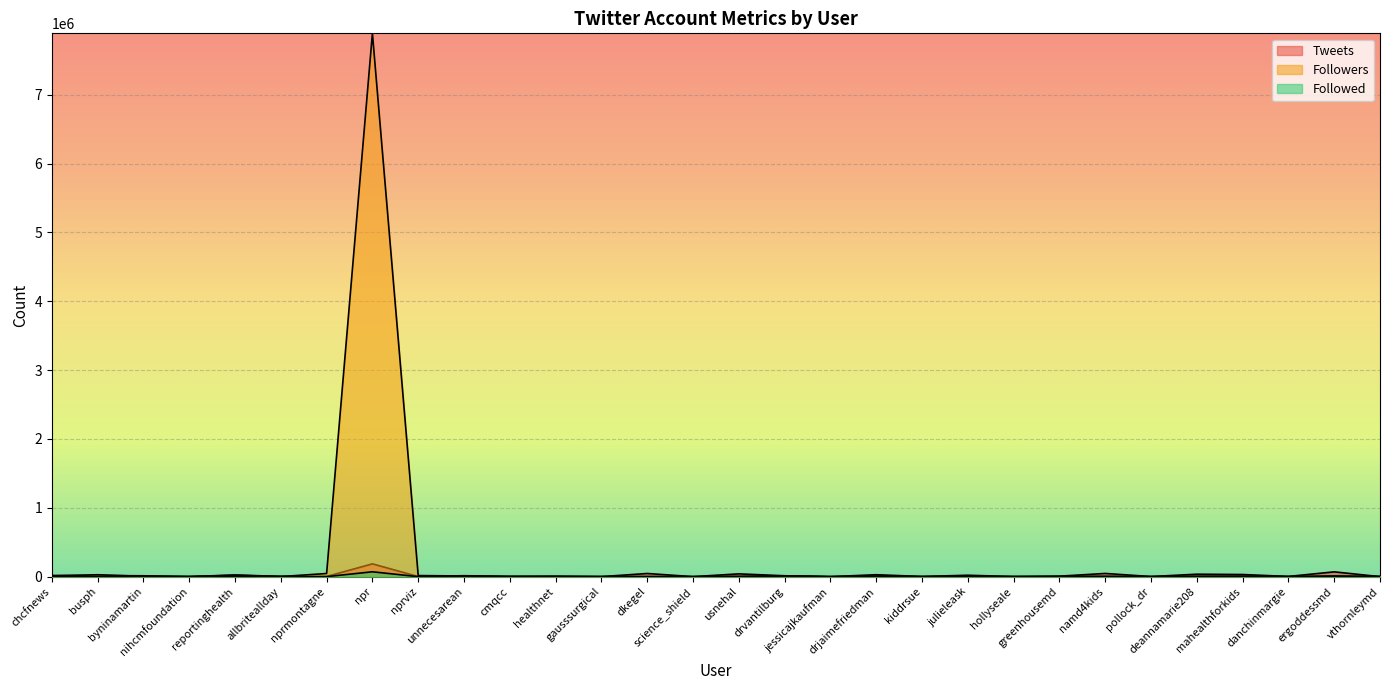

Reading right to left, what are all the values shown in this chart?

Followed: 2178	2248	854	3704	1960	571	1406	1017	1061	2075	259	3088	96	8444	1905	12	186	987	298	617	1463	71	70684	309	1631	2166	589	1501	2211	836
Followers: 2155	10339	1027	5132	4698	531	4040	2673	759	4262	719	8301	268	11062	3005	273	656	380	5093	1999	9836	15625	7892736	45740	1293	20987	507	4361	27669	10363
Tweets: 191	69871	3081	30991	35719	1707	46577	6959	974	20476	2432	28062	193	12852	40556	215	45925	561	4365	4116	13695	1664	185942	2436	4391	23370	2019	12621	15446	17511